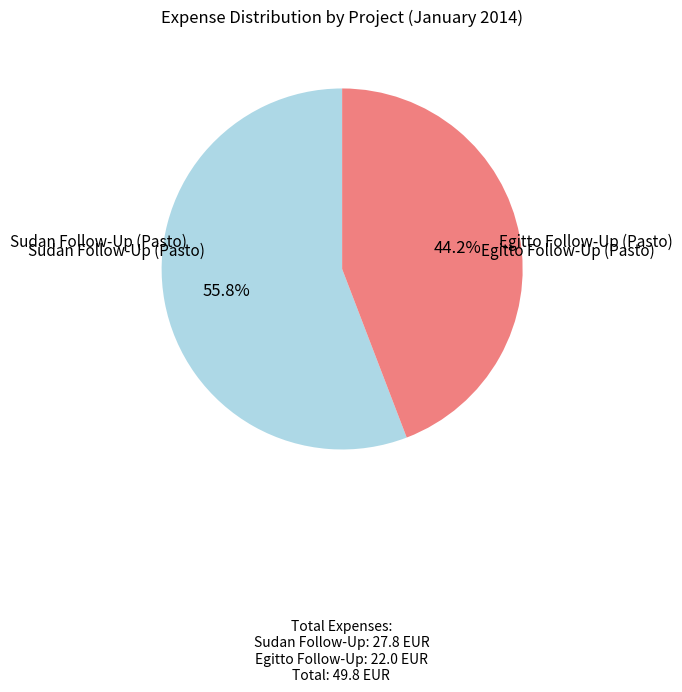

How many segments does this pie chart have?

2